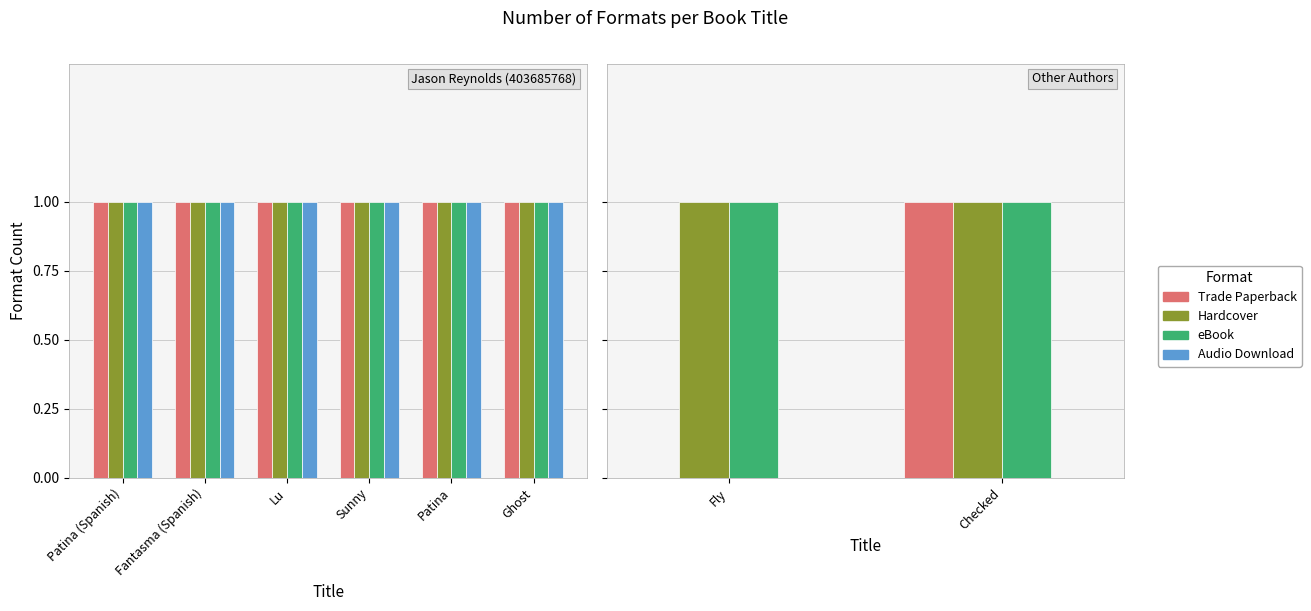

At which label is Audio Download closest to 0?

Fly